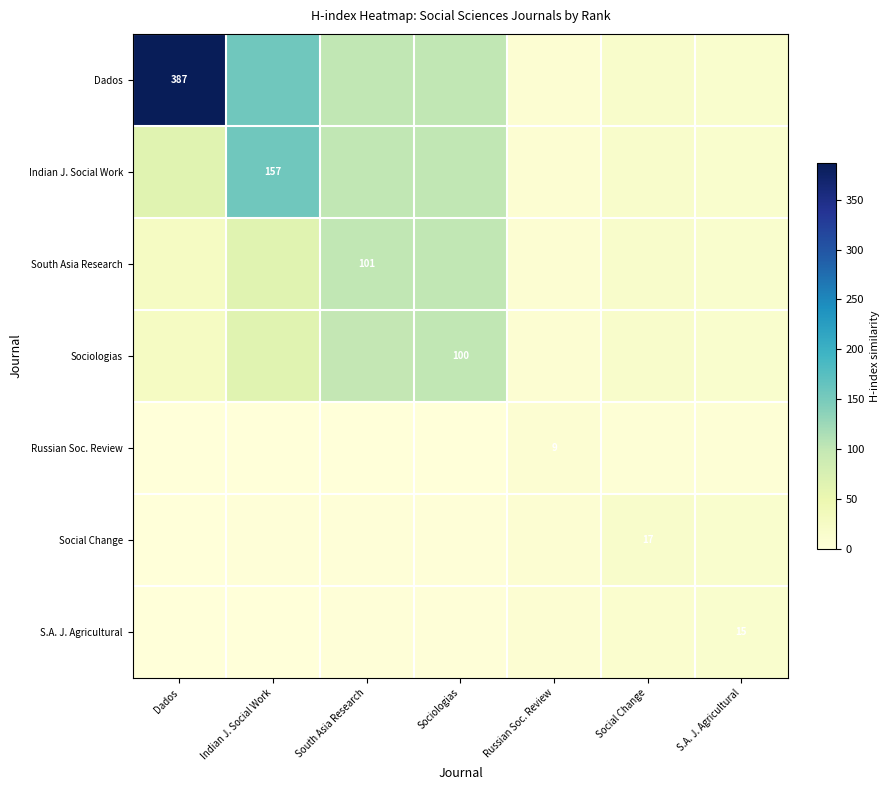

How many categories are shown in the chart?

7